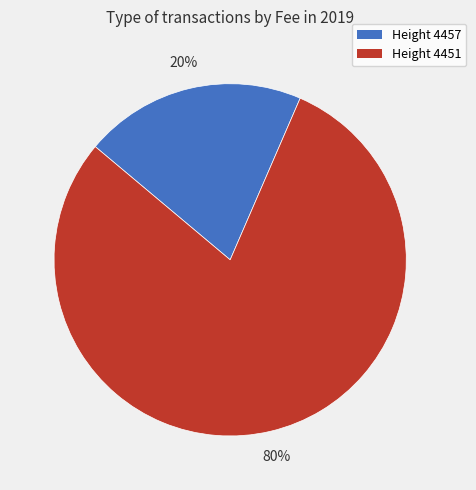

Is there any slice that represents more than half of the pie?

Yes